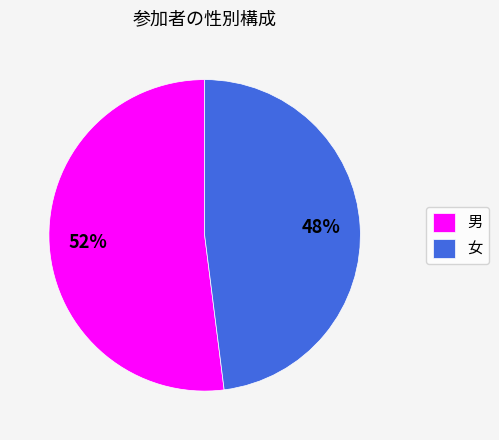

Do 男 and 女 together represent more than half of the pie?

Yes